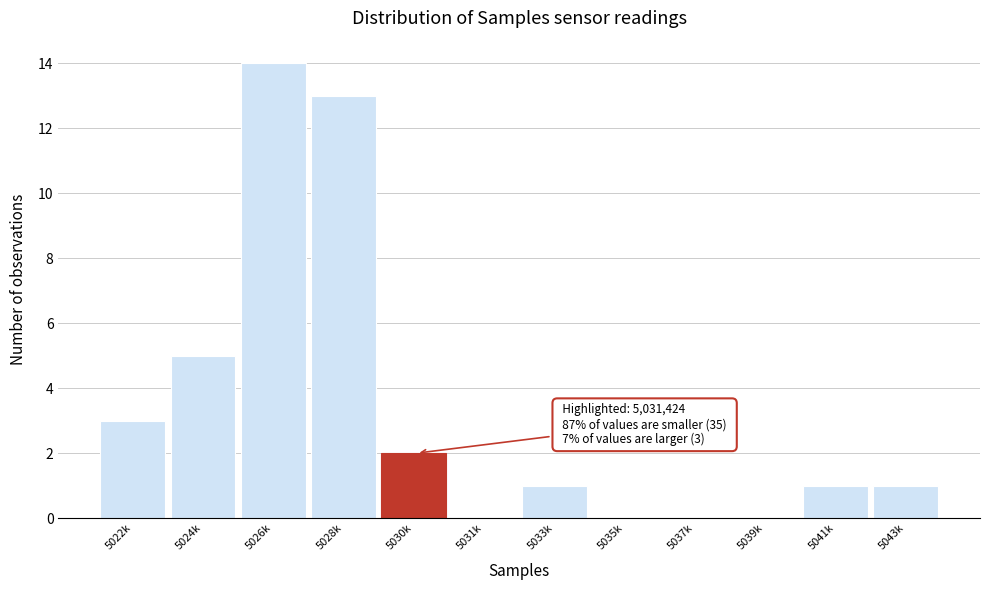

Reading left to right, what are all the values shown in this chart?

5022k=3	5024k=5	5026k=14	5028k=13	5030k=2	5031k=0	5033k=1	5035k=0	5037k=0	5039k=0	5041k=1	5043k=1